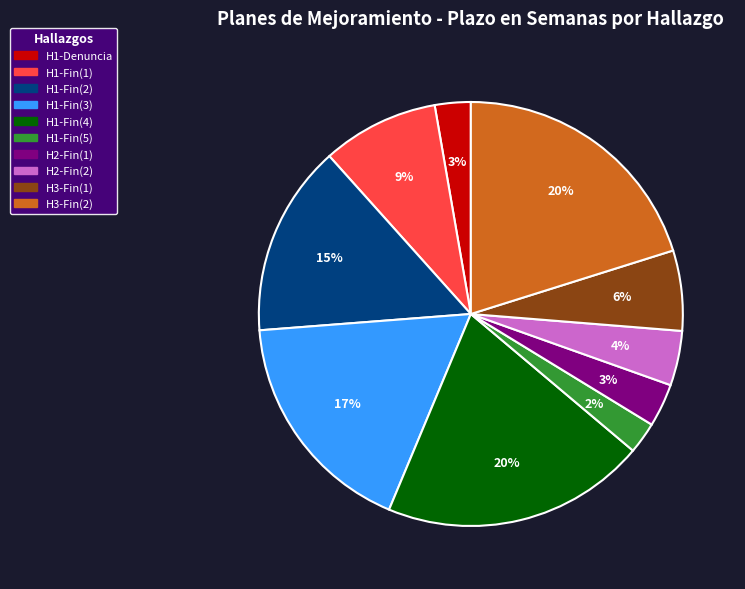

To the nearest percent, what percentage of the pie is H1-Denuncia?

3%